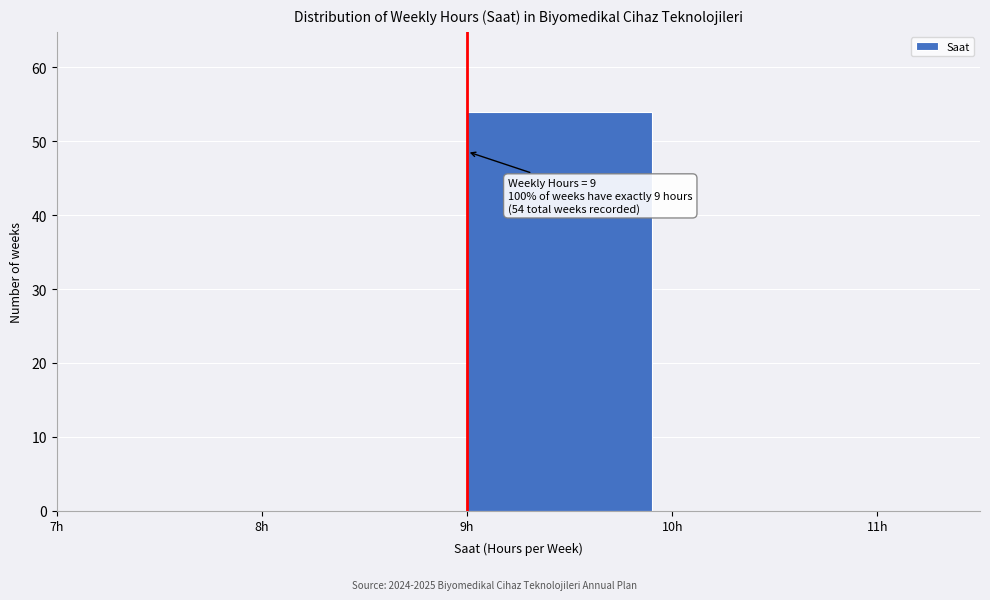

Over which range of the x-axis is the bar tallest?

9 to 10